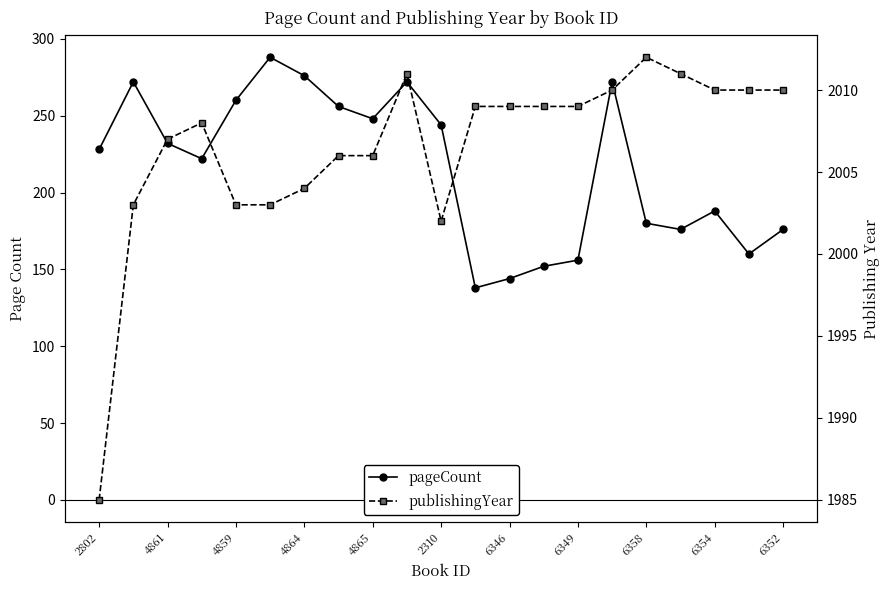

At how many categories does at least one series exceed 220?

21